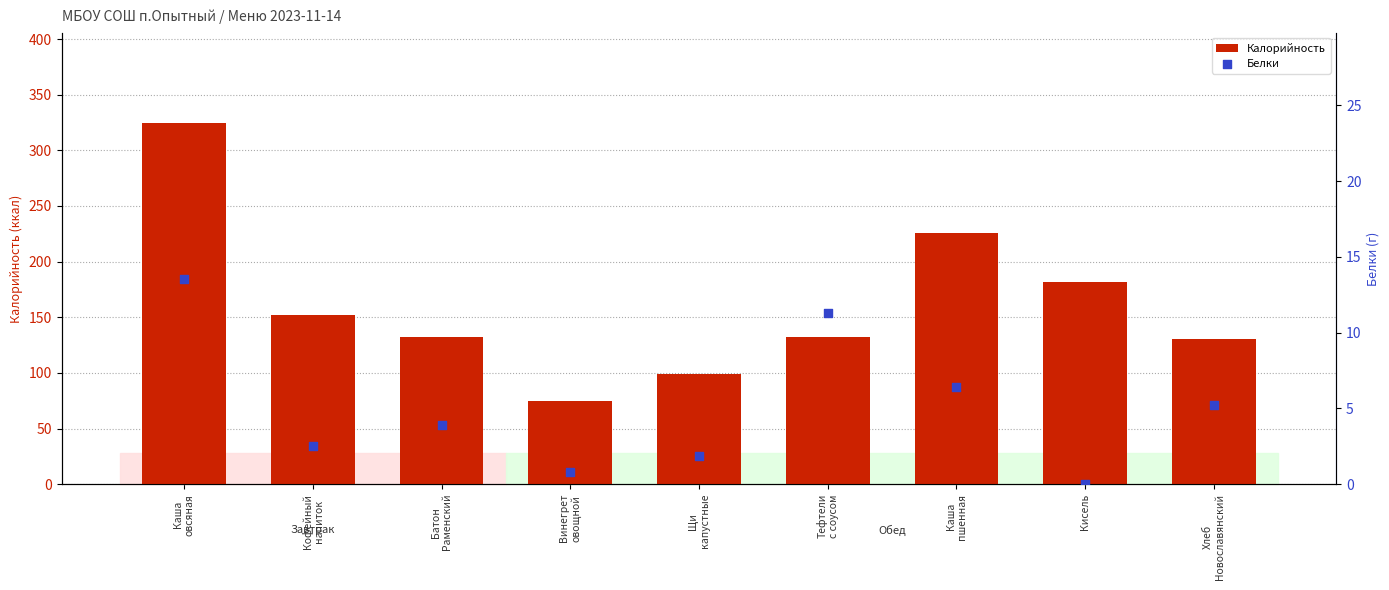

Is the value of Белки at Батон
Раменский greater than the value of Калорийность at Кофейный
напиток?

No